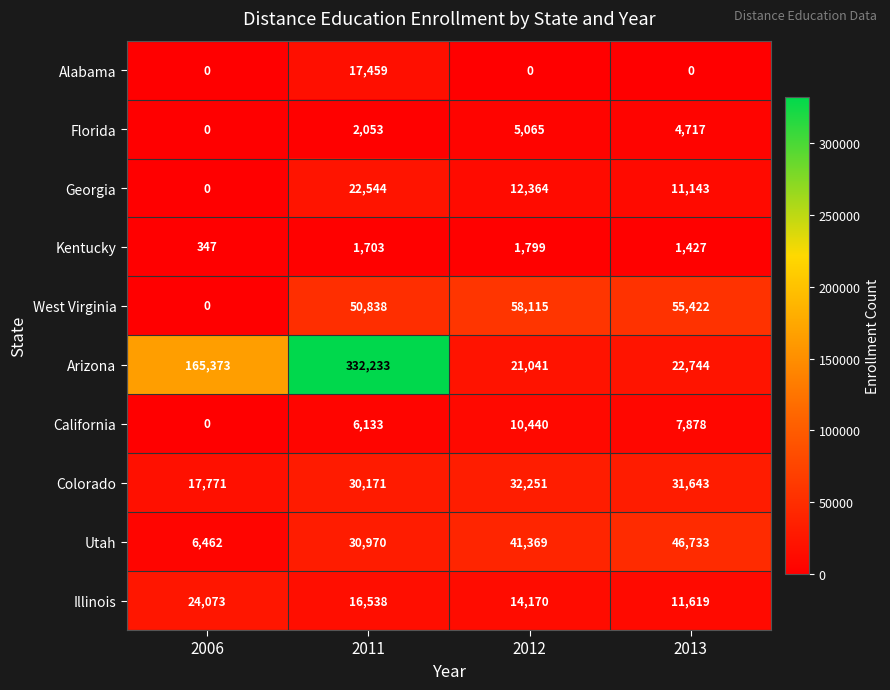

At 2012, list the series in order from smallest to largest.

Alabama, Kentucky, Florida, California, Georgia, Illinois, Arizona, Colorado, Utah, West Virginia